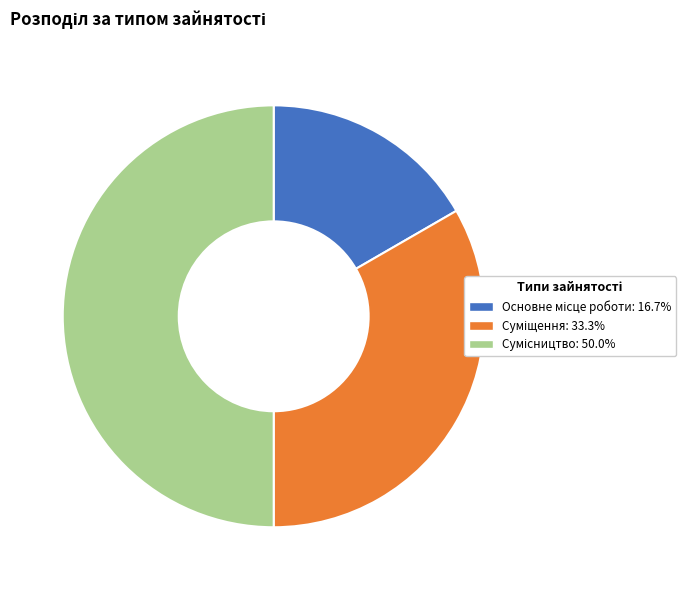

What is the change in value from Основне місце роботи to Суміщення?

+1